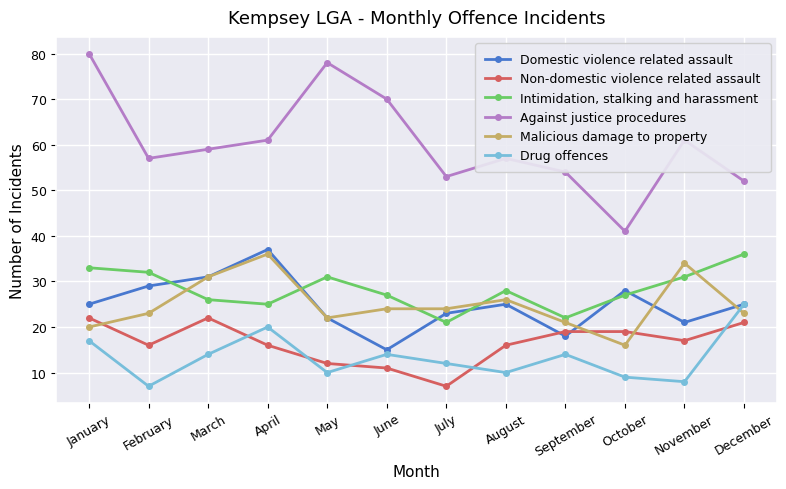

How many series are shown in this chart?

6